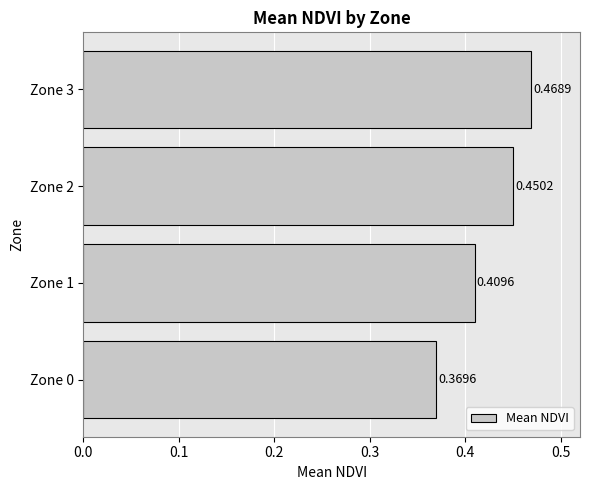

Rank the categories by value from highest to lowest.

Zone 3, Zone 2, Zone 1, Zone 0